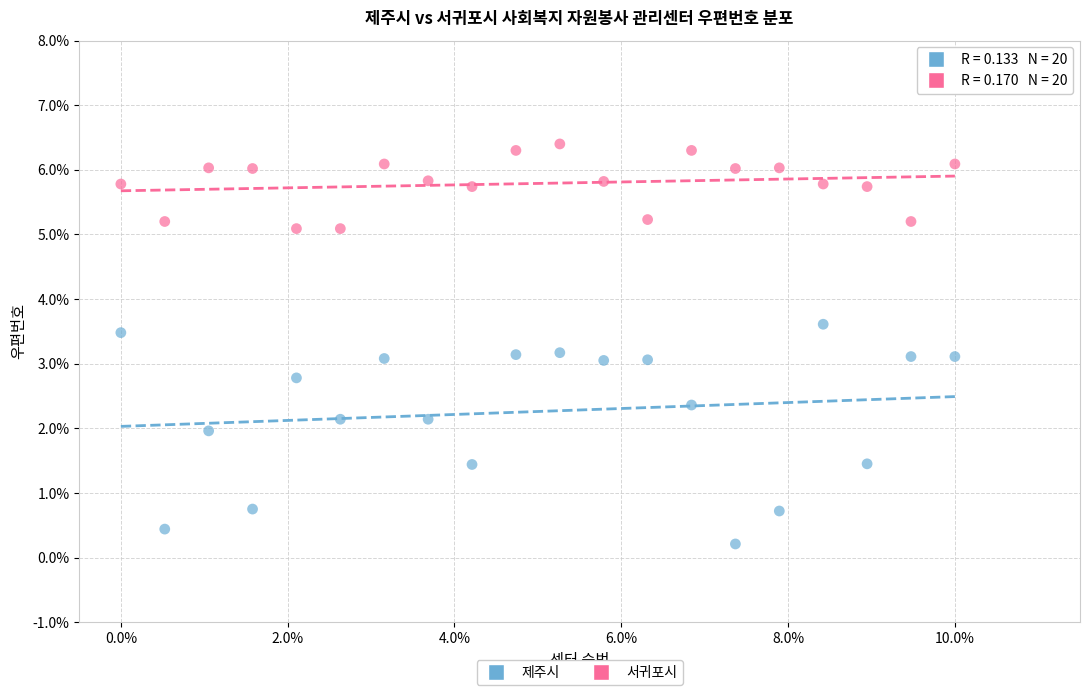

Which series contains the highest Y value?

서귀포시